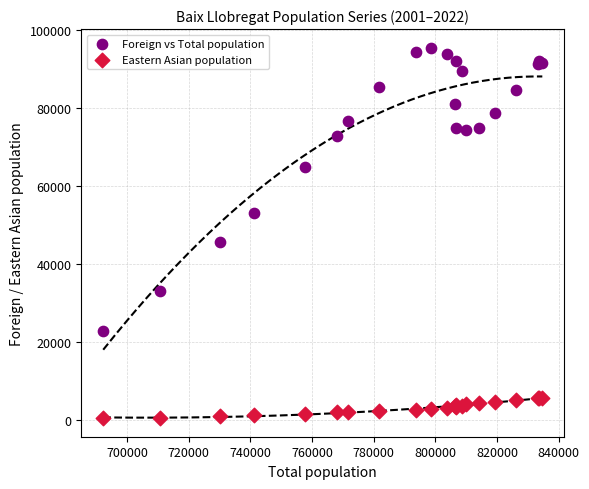

Which series has the widest spread of Y values?

Foreign vs Total population